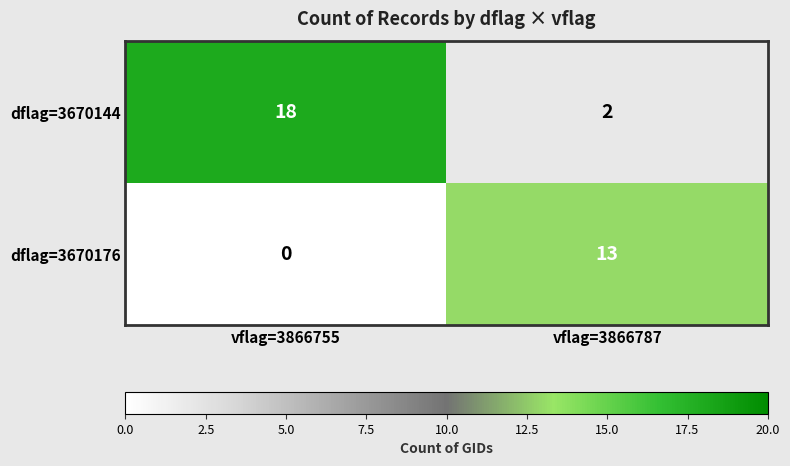

Reading left to right, list all the values displayed in this chart.

dflag=3670144: vflag=3866755=18	vflag=3866787=2
dflag=3670176: vflag=3866755=0	vflag=3866787=13